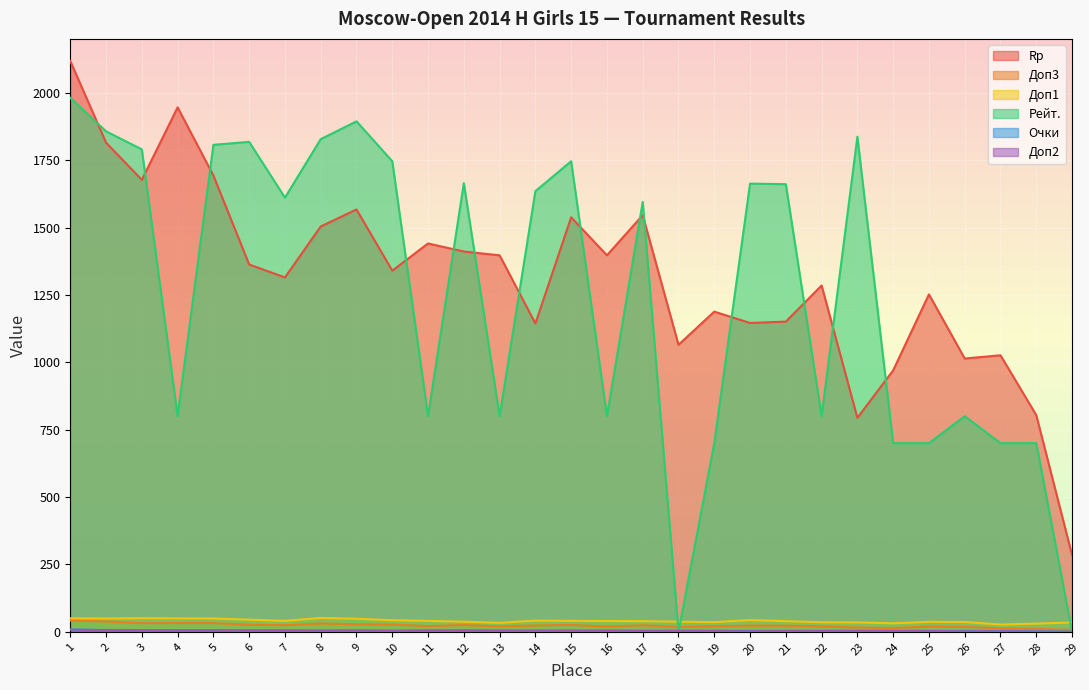

True or false: Доп3 has more than 0 points higher than both neighbors.

True